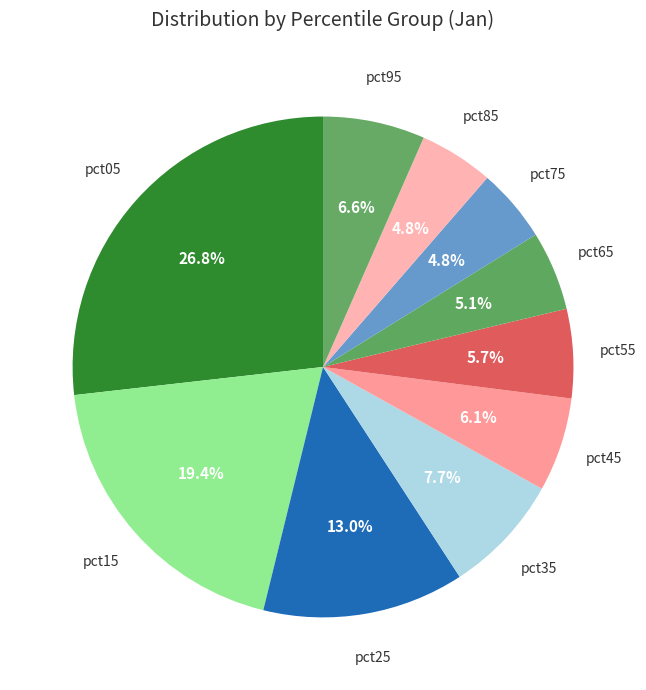

What is the total percentage of pct25 and pct15?

32.4%